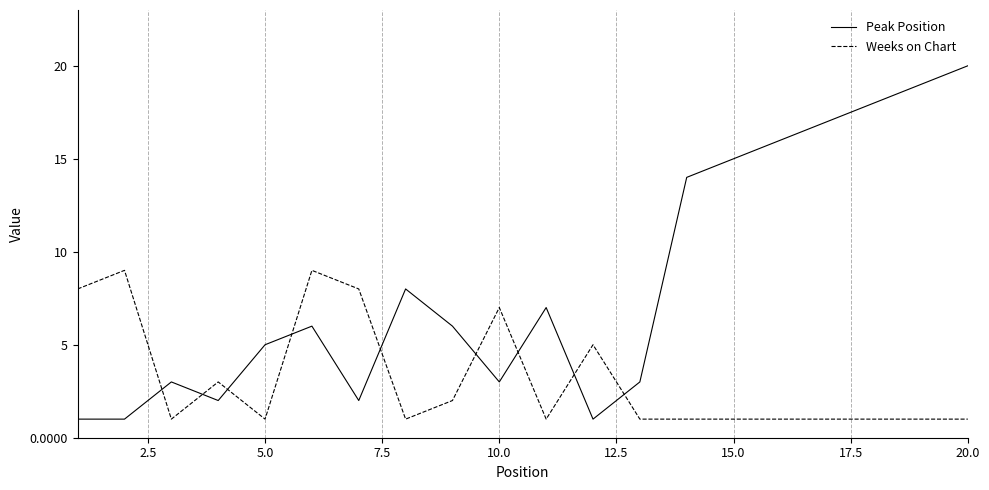

Which series ends up on top after the final intersection of Peak Position and Weeks on Chart?

Peak Position